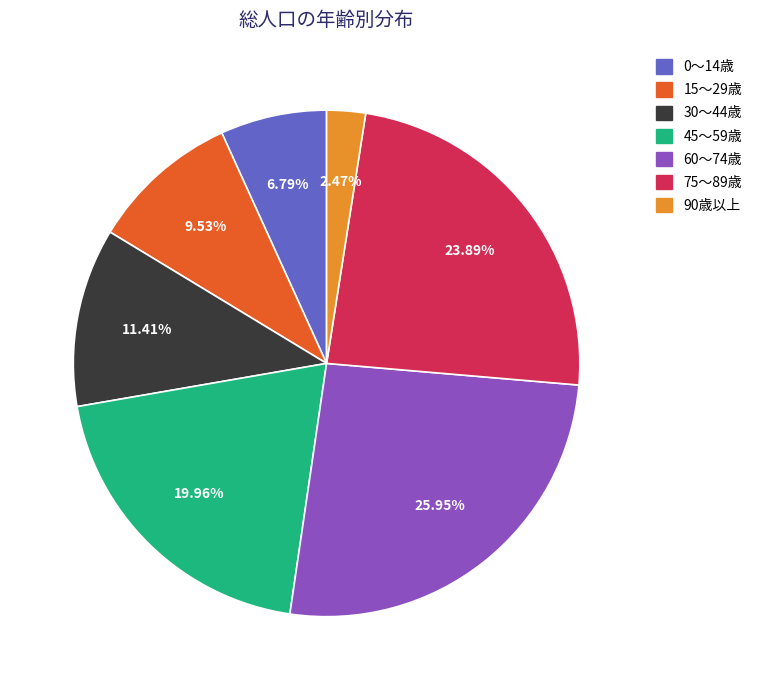

How many segments does this pie chart have?

7